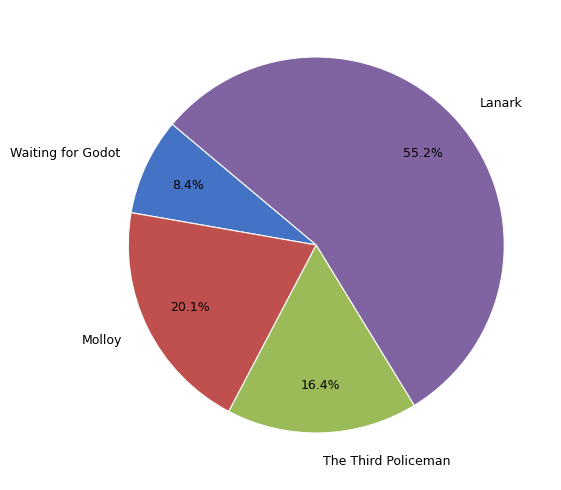

To the nearest percent, what percentage of the pie is Waiting for Godot?

8%